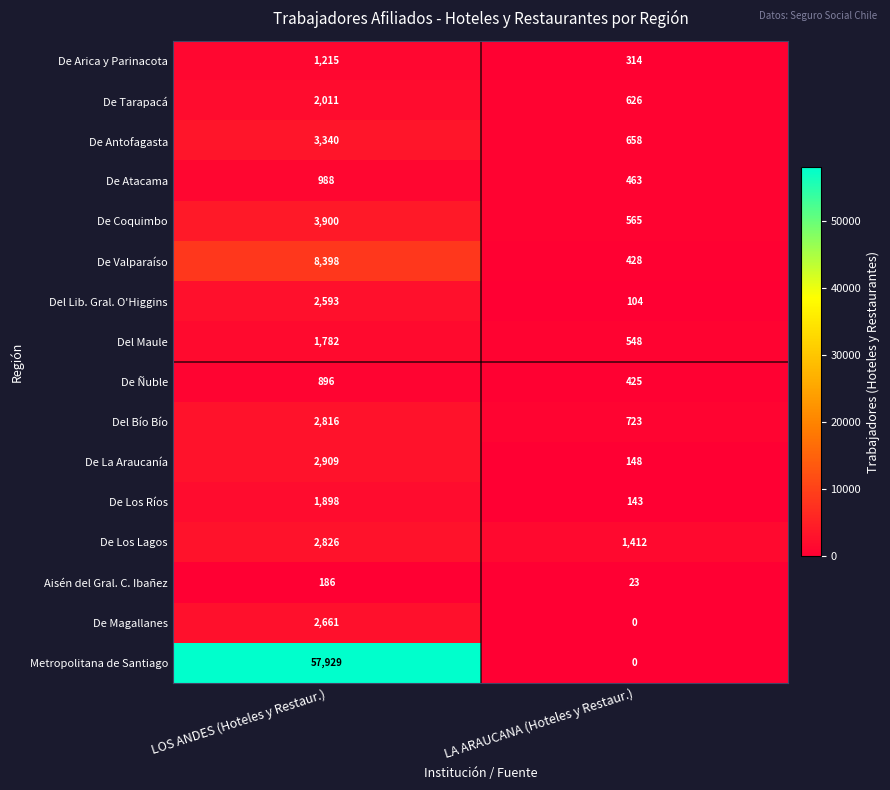

What is the sum of all De Coquimbo values?

4465